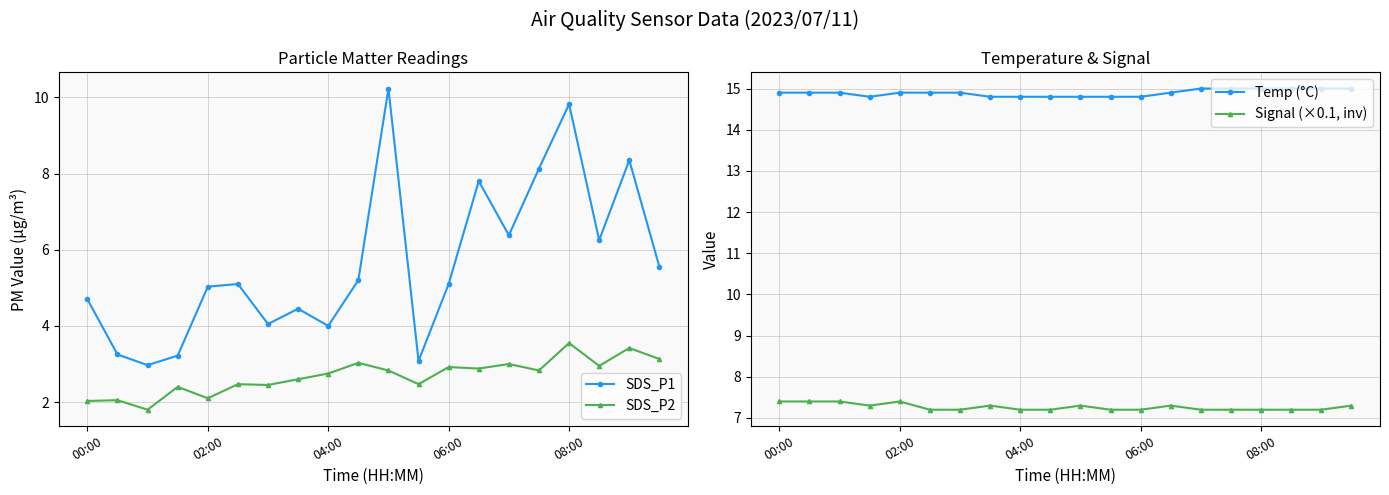

What is the difference between the maximum and minimum values in the SDS_P1 series?

7.3